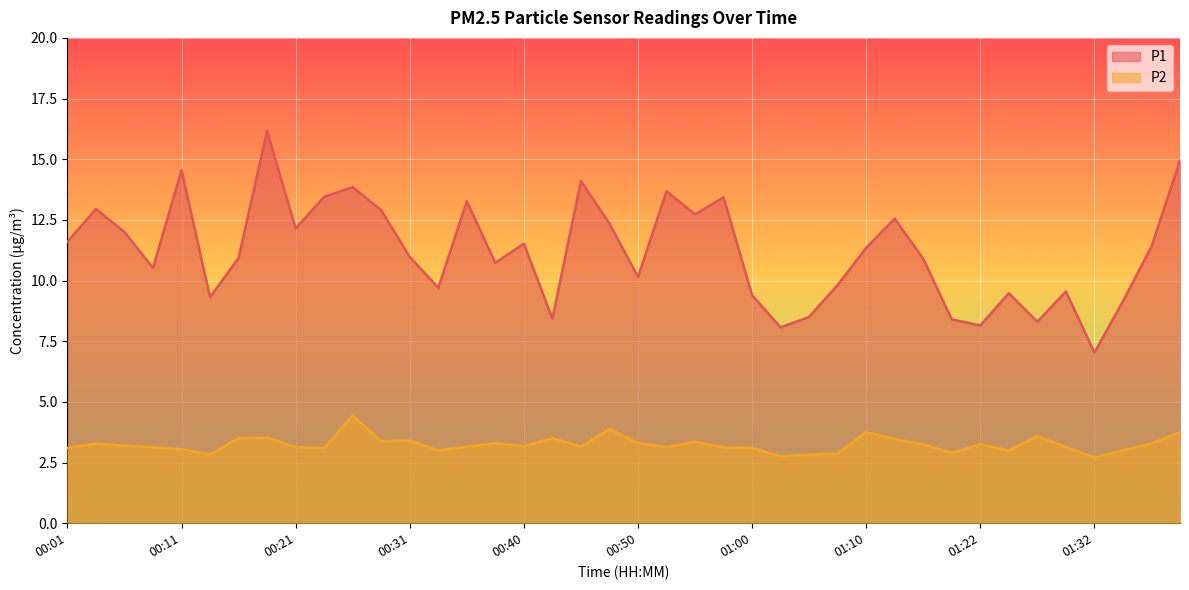

Rank the categories by P1 value from lowest to highest.

01:32, 01:02, 01:22, 01:27, 01:20, 00:43, 01:05, 01:34, 00:14, 01:00, 01:25, 01:29, 00:33, 01:07, 00:50, 00:09, 00:38, 01:17, 00:16, 00:31, 01:10, 01:37, 00:40, 00:01, 00:06, 00:21, 00:48, 01:15, 00:55, 00:28, 00:04, 00:36, 00:57, 00:23, 00:53, 00:26, 00:45, 00:11, 01:39, 00:18